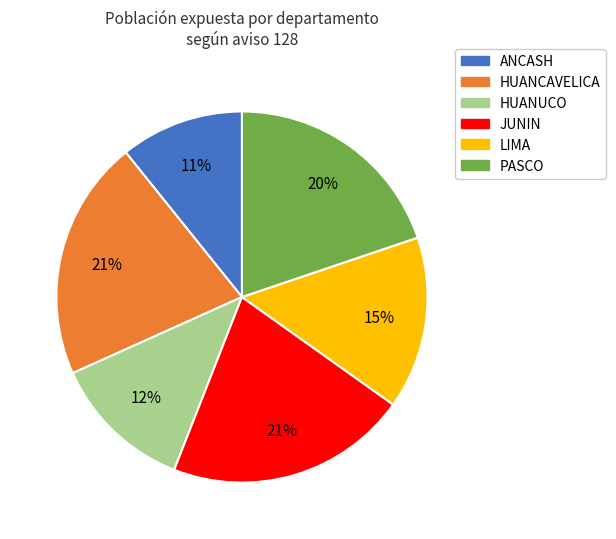

To the nearest percent, what is the average slice percentage?

17%